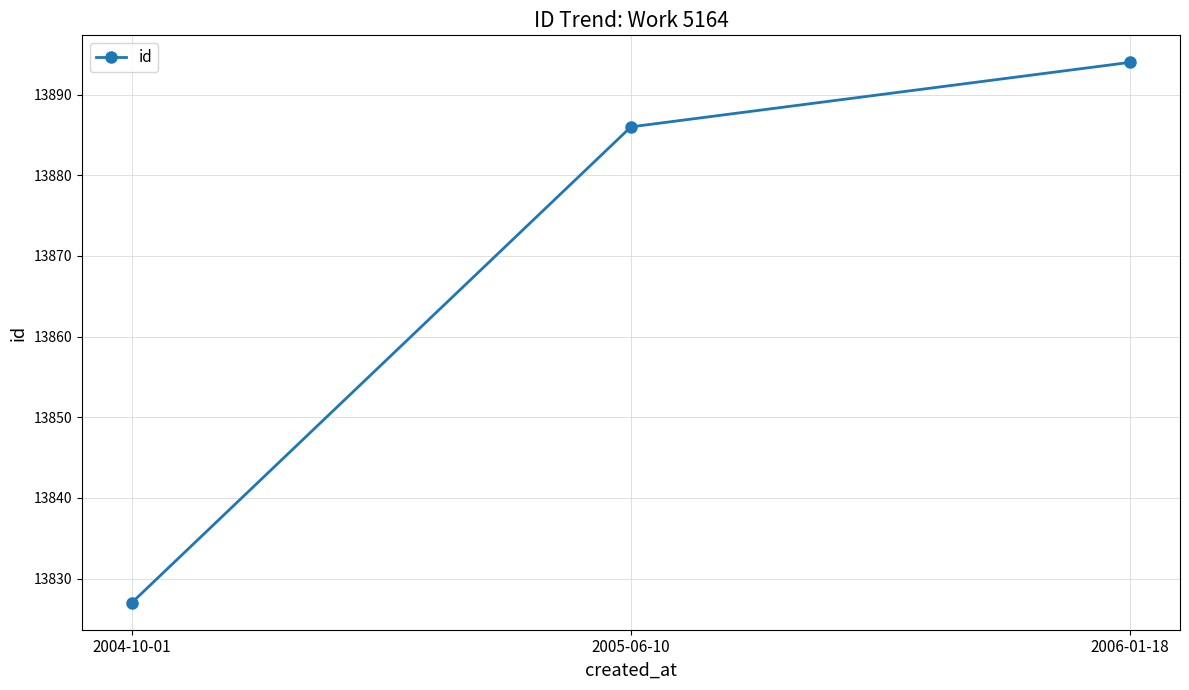

True or false: the data shows 18220 at 2004-10-01.

False